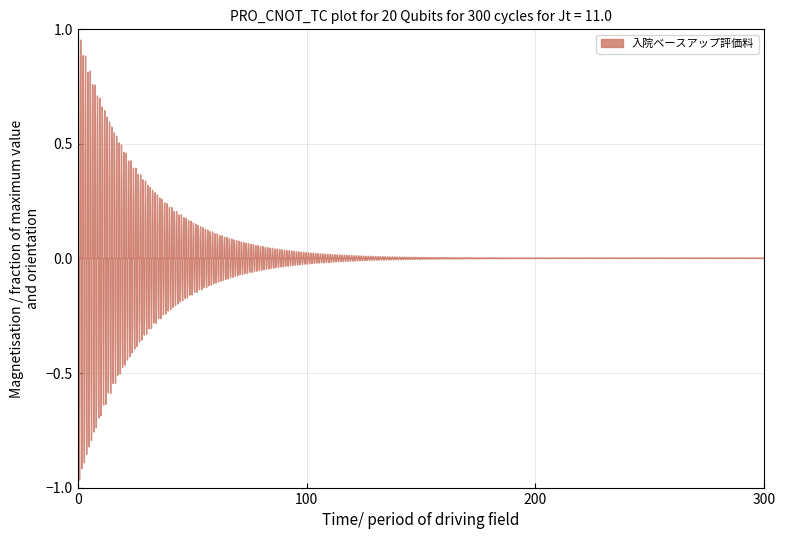

What value does the data have at 18, to the nearest 5?

20